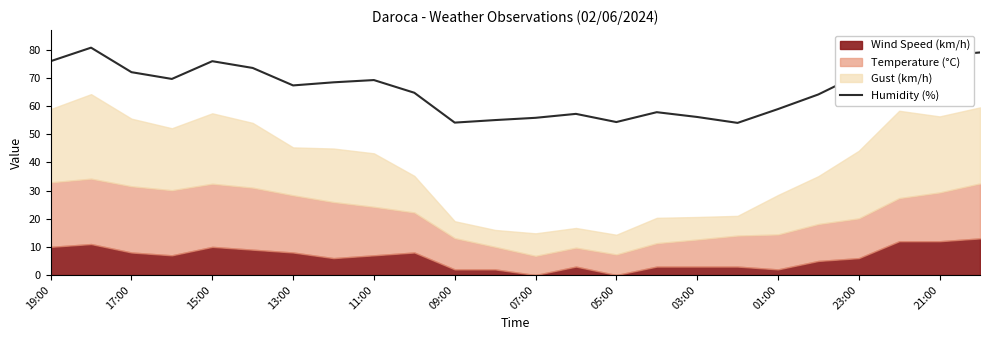

Does the chart have visible grid lines?

No